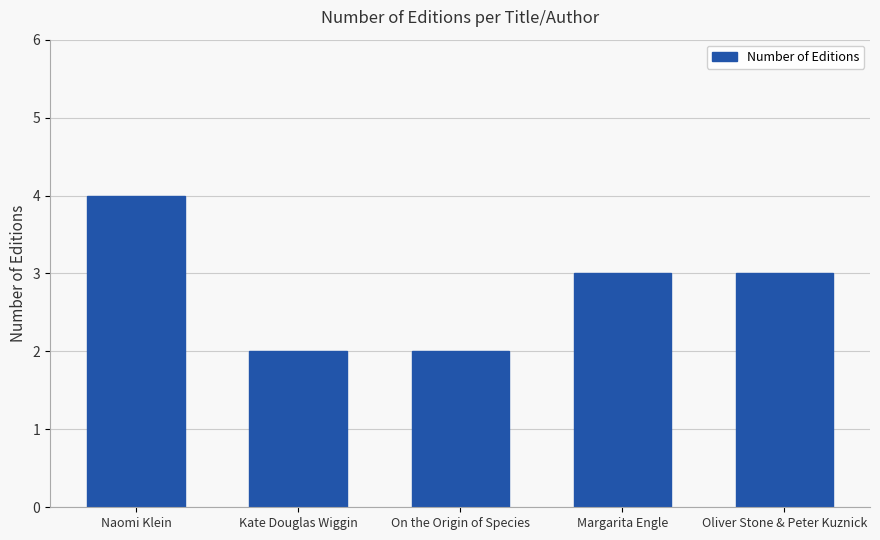

Between Kate Douglas Wiggin and Margarita Engle, which is larger?

Margarita Engle